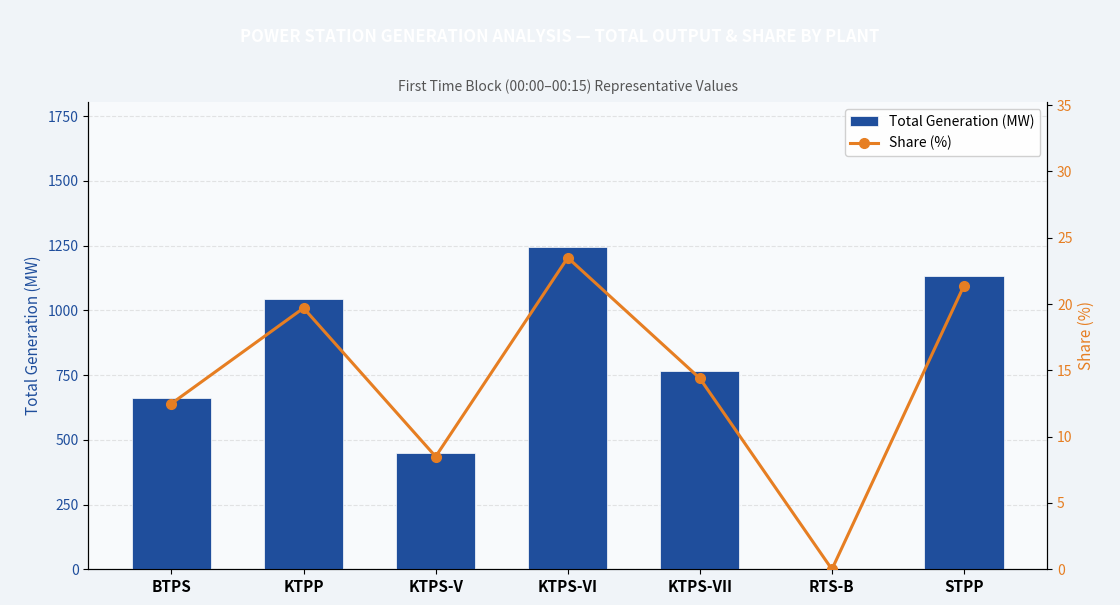

How many values in Share (%) are above zero?

6